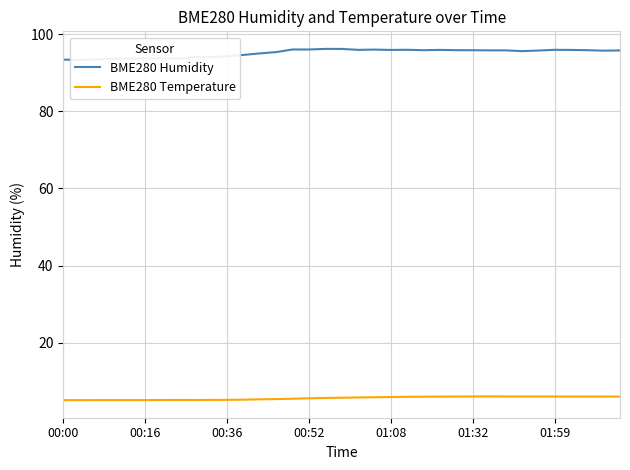

Count the number of data series in this chart.

2